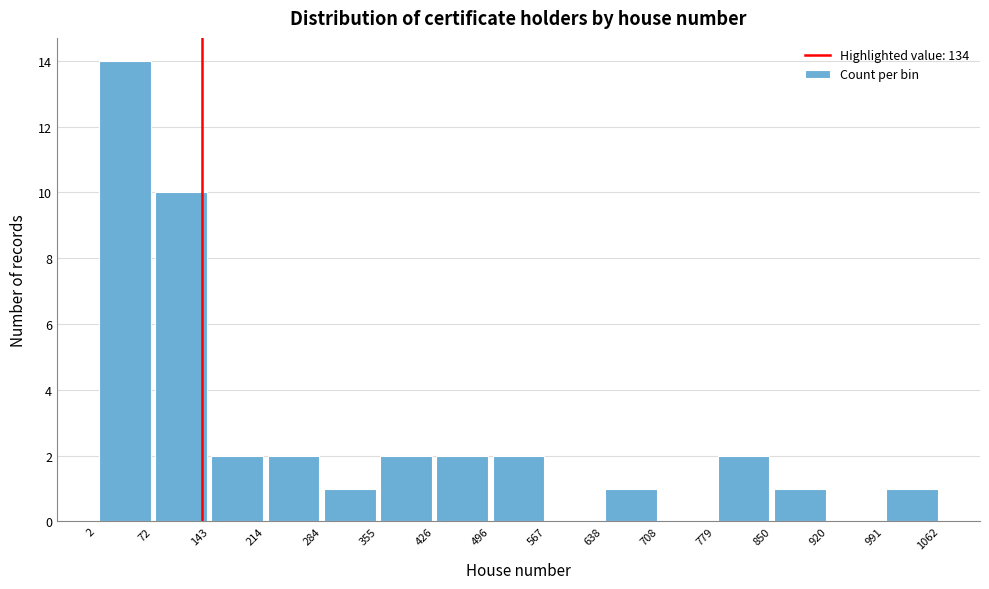

What is the height of the bar covering 779 to 850 on the x-axis? The values are not printed on the chart, so give them approximately, as read against the axis.

2